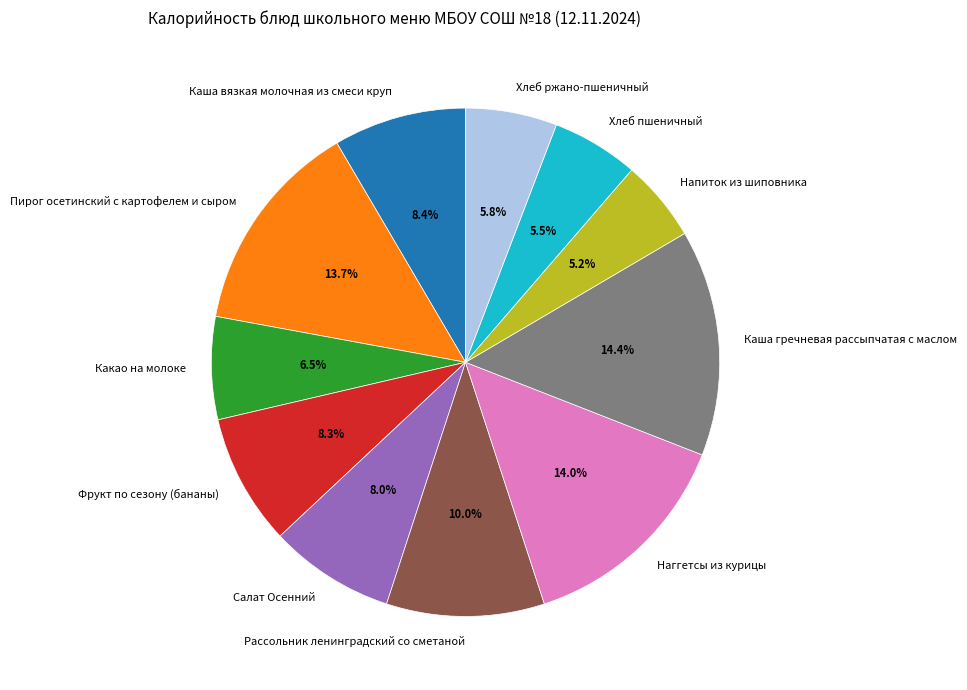

Is the sum of Какао на молоке and Рассольник ленинградский со сметаной greater than half?

No